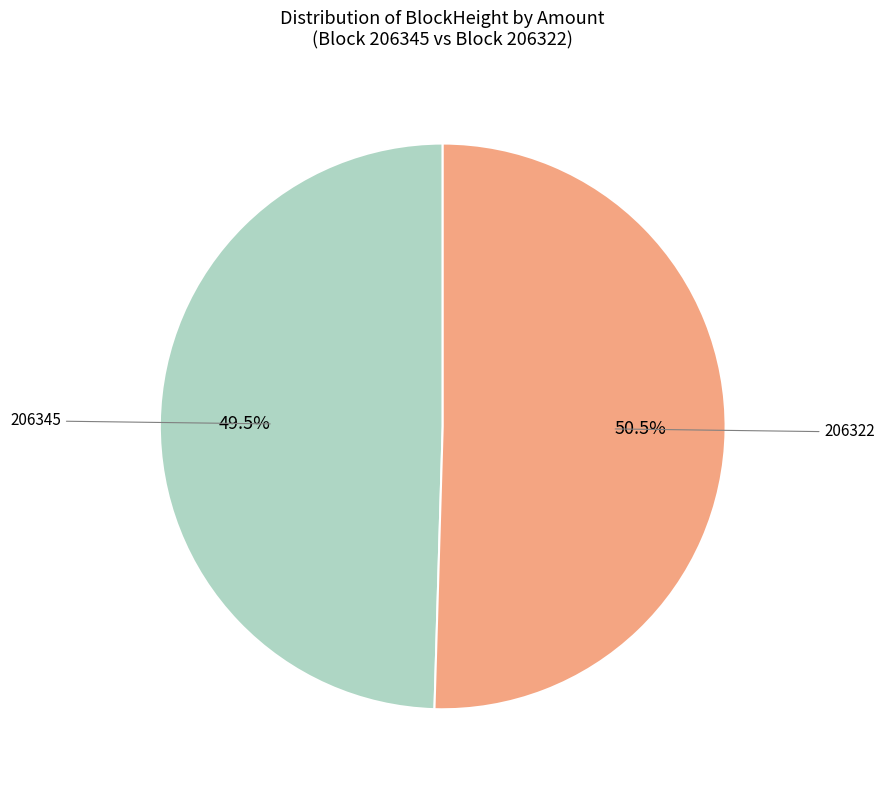

How many slices are in this pie chart?

2